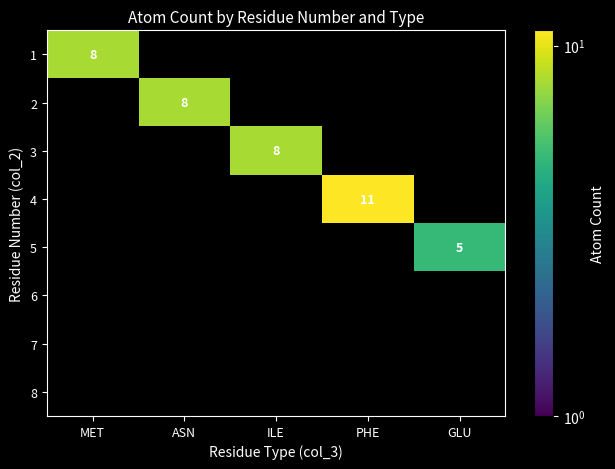

At which category does the chart reach its peak across all series?

PHE